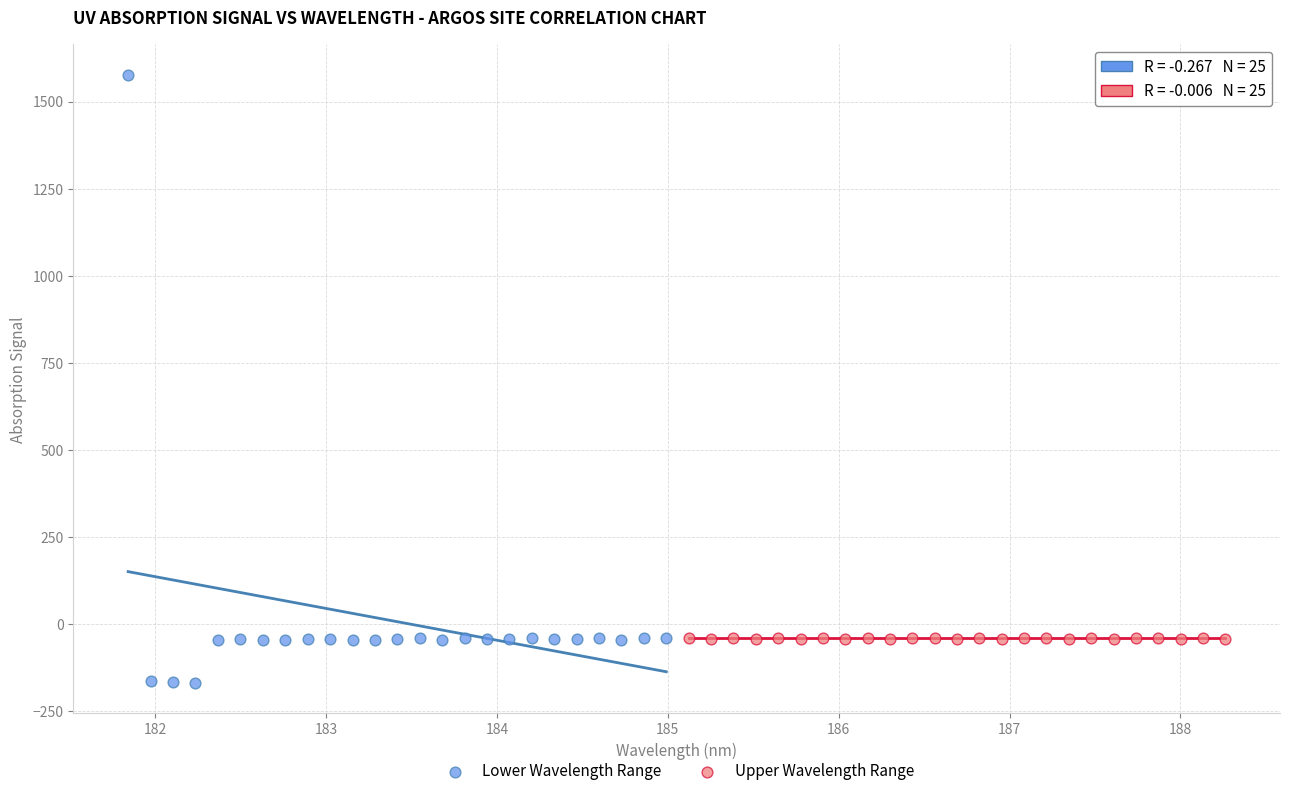

Which series reaches the maximum Y coordinate?

Lower Wavelength Range